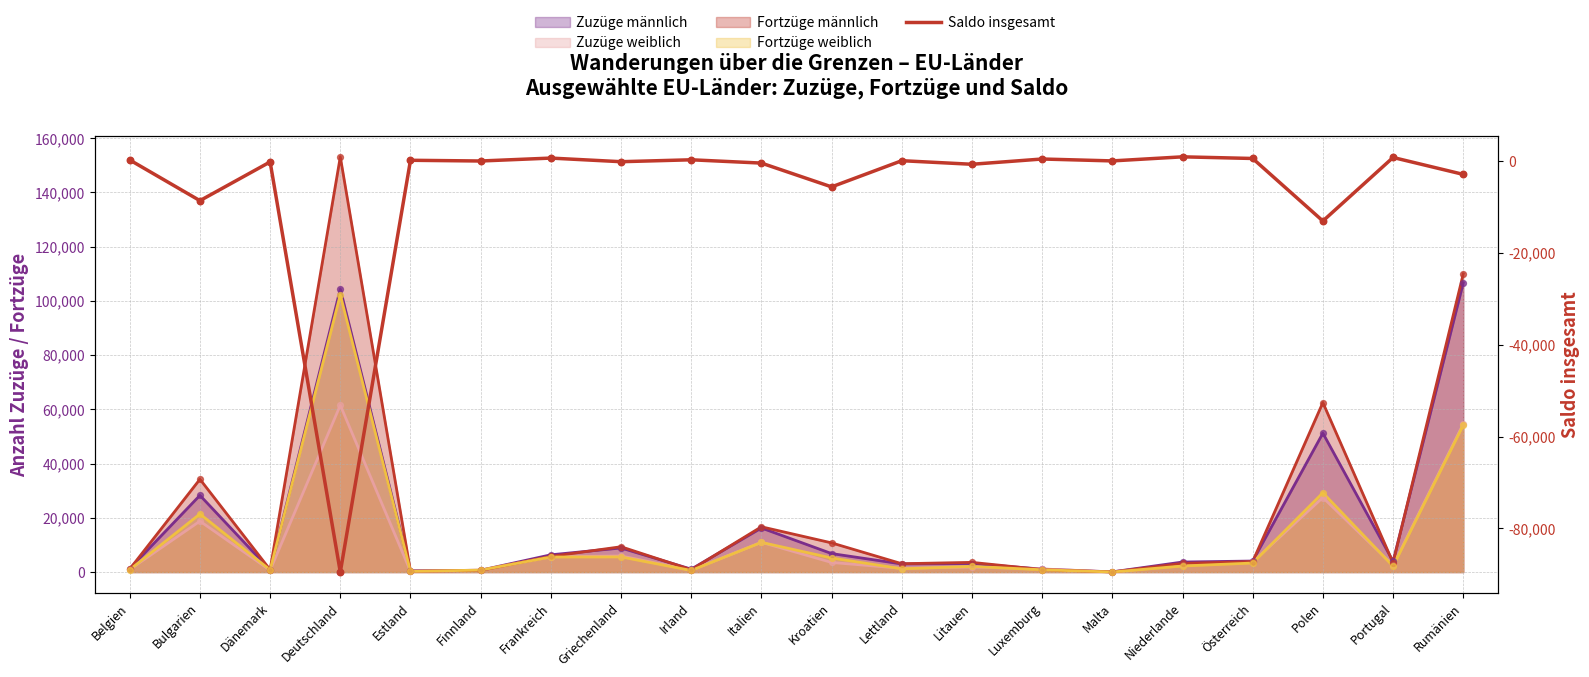

Between Irland and Dänemark, which is larger?

Irland